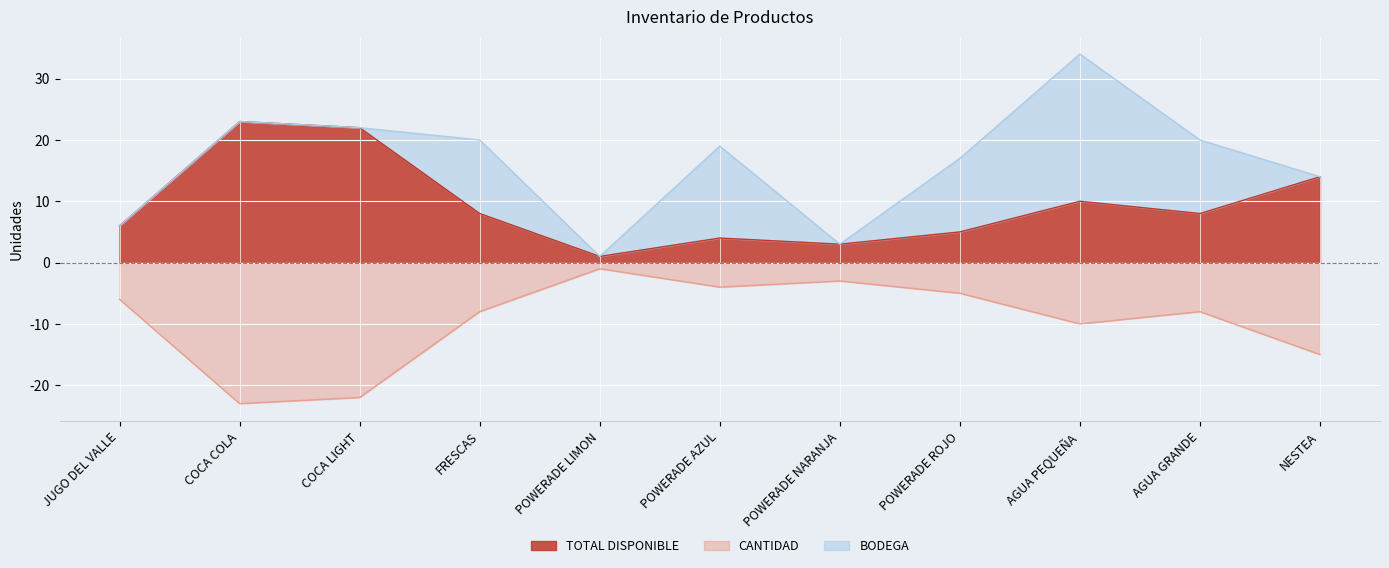

What is the difference between the CANTIDAD values at FRESCAS and POWERADE AZUL?

4